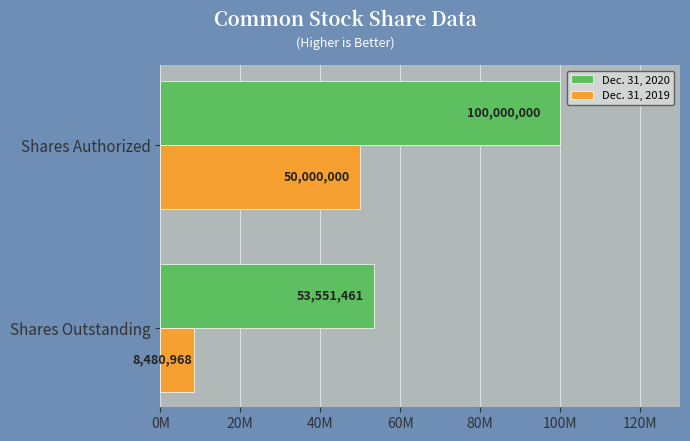

Which series has the widest spread of values?

Dec. 31, 2020